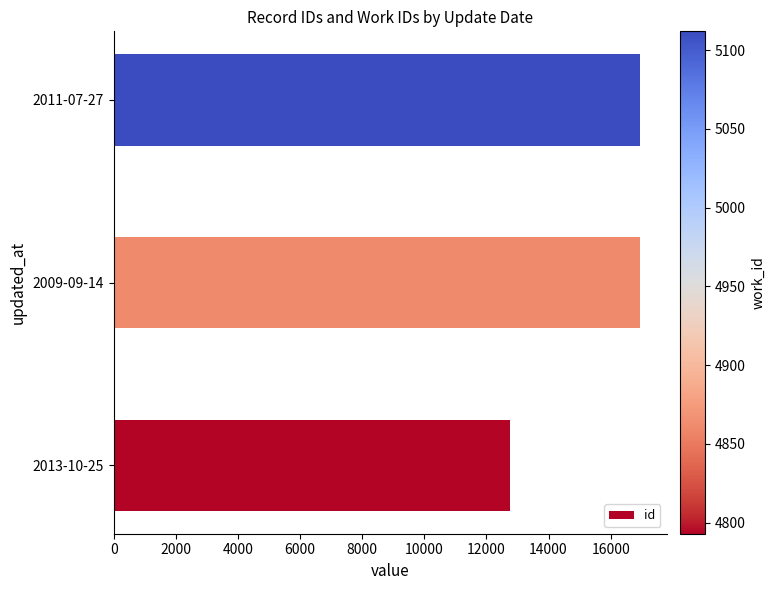

What is the change in value from 2013-10-25 to 2011-07-27?

+4211